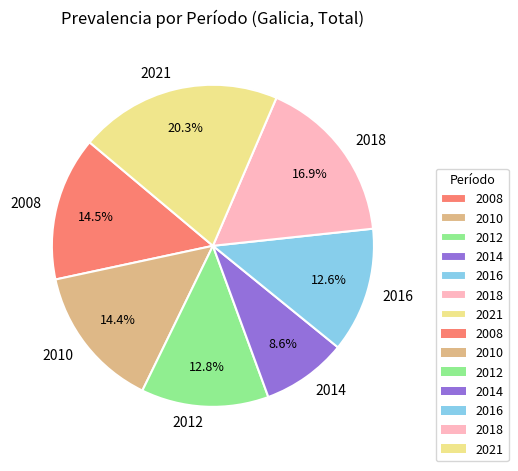

What is the total percentage of 2021 and 2014?

28.9%